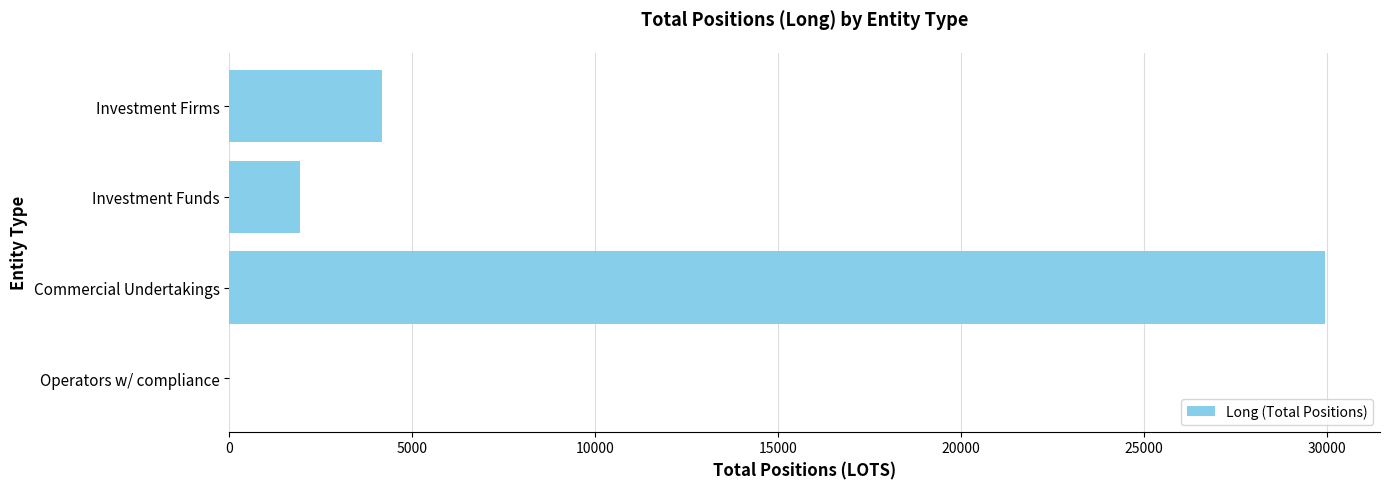

What is the maximum value shown in the chart?

29962.0